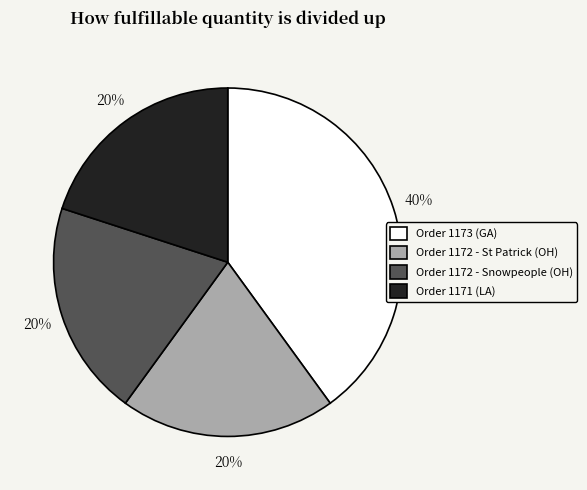

To the nearest percent, what percentage of the pie is Order 1171 (LA)?

20%